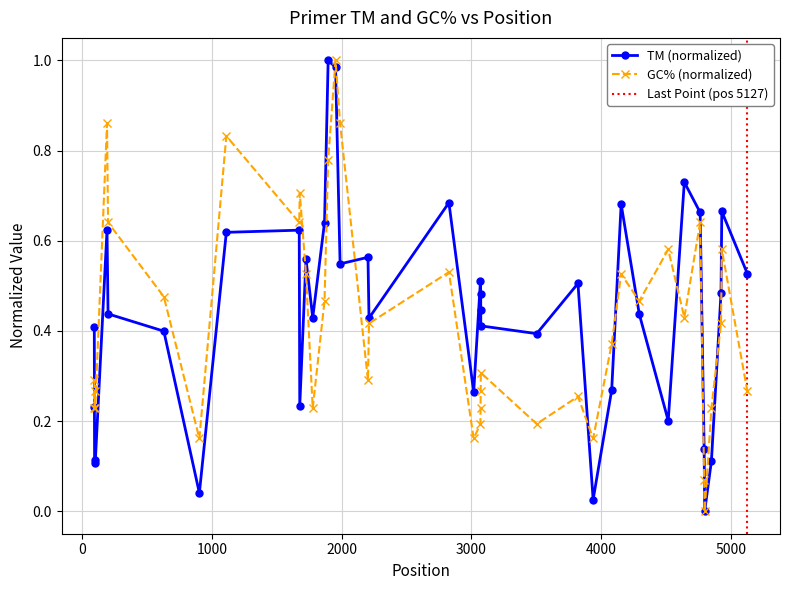

Which has a higher value, 4794 or 3070?

3070